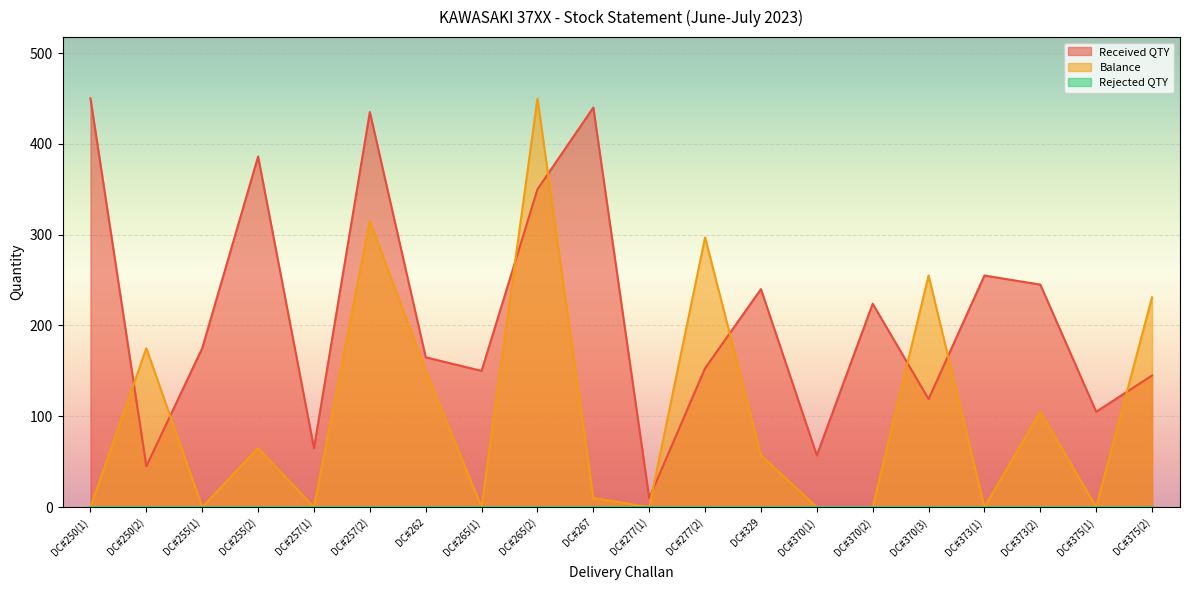

What is the maximum value shown in the chart?

450